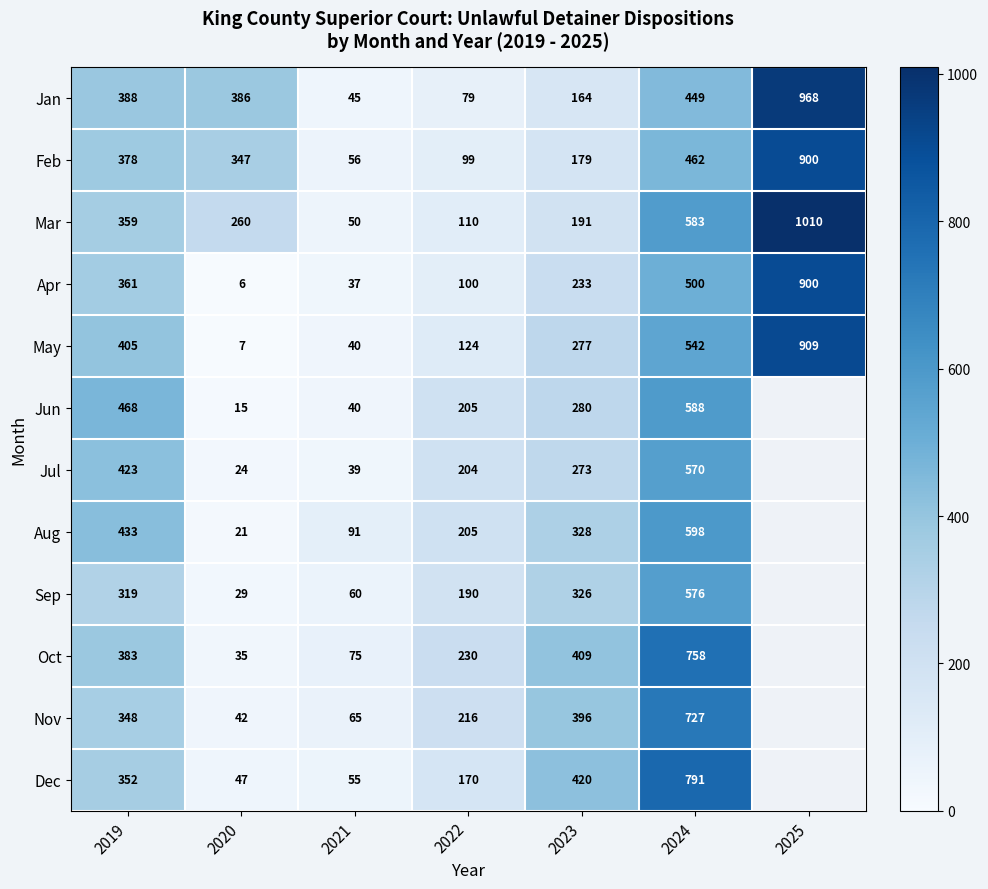

List the labels in order of Apr value, smallest first.

2020, 2021, 2022, 2023, 2019, 2024, 2025